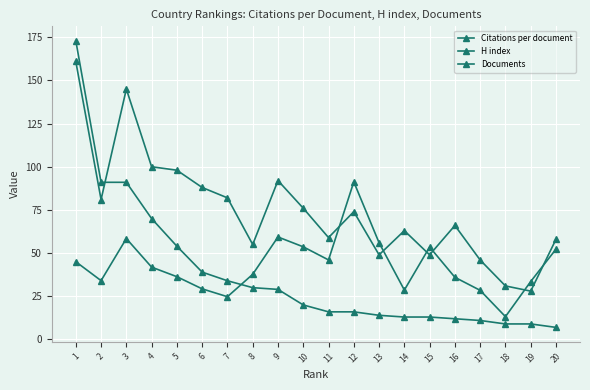

Which category has the lowest value across all series?

20